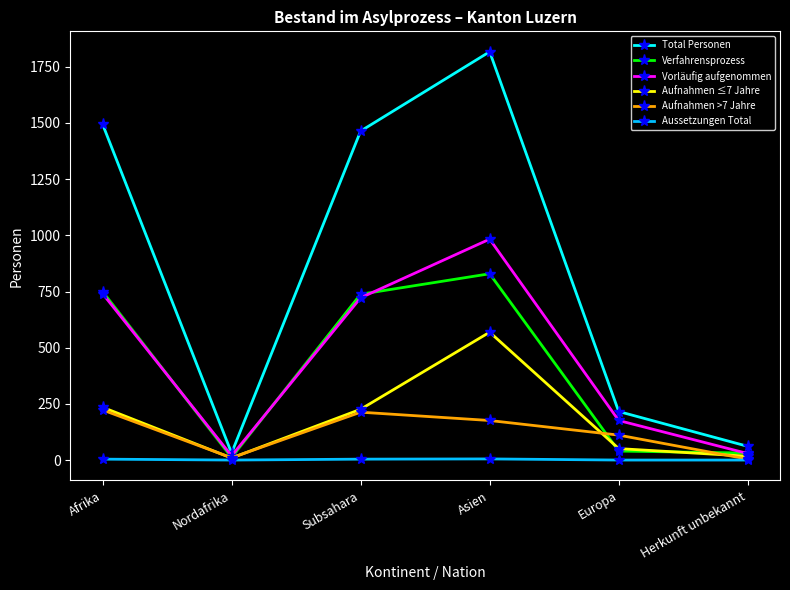

What is the sum of all Total Personen values?

5084